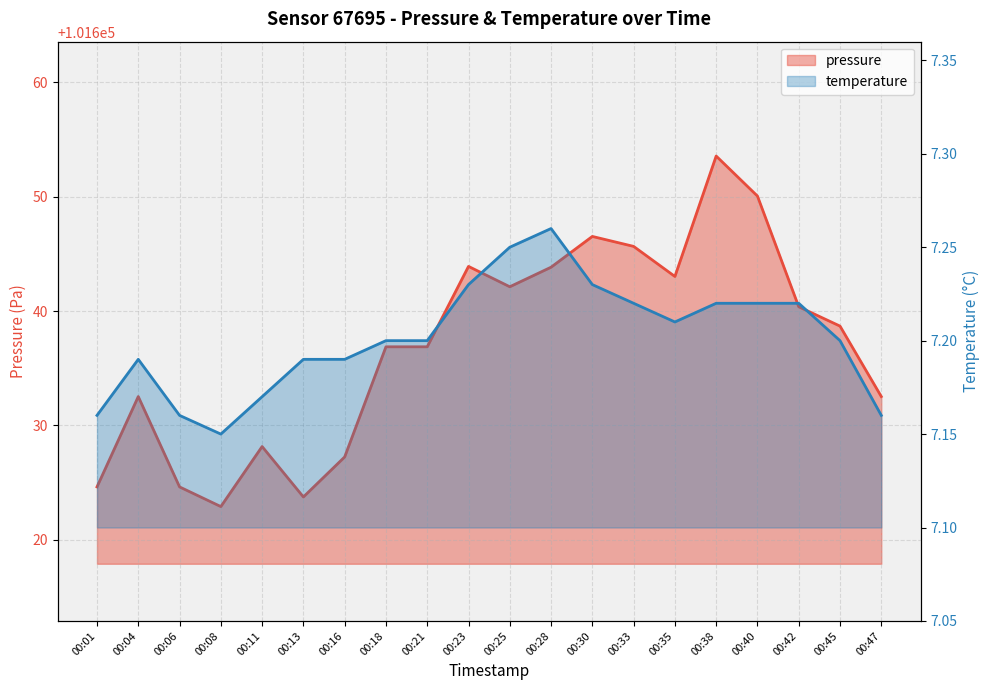

True or false: temperature and pressure intersect in this chart.

False